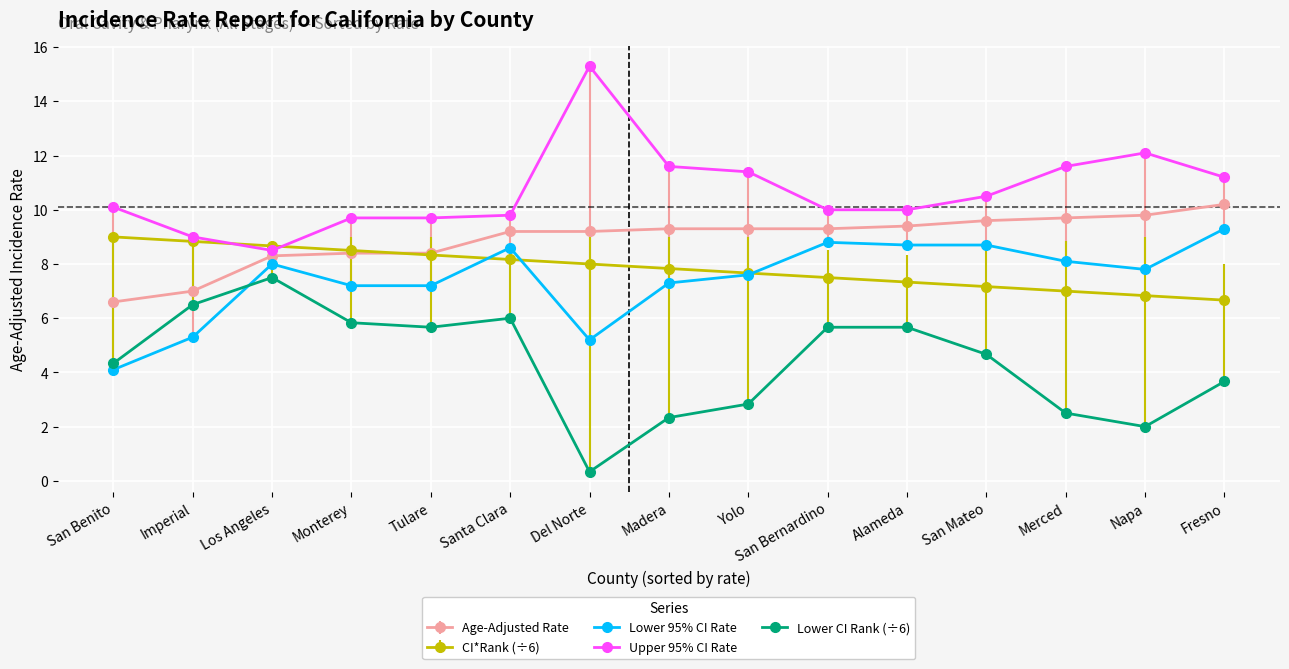

How many lines are shown in the chart?

5